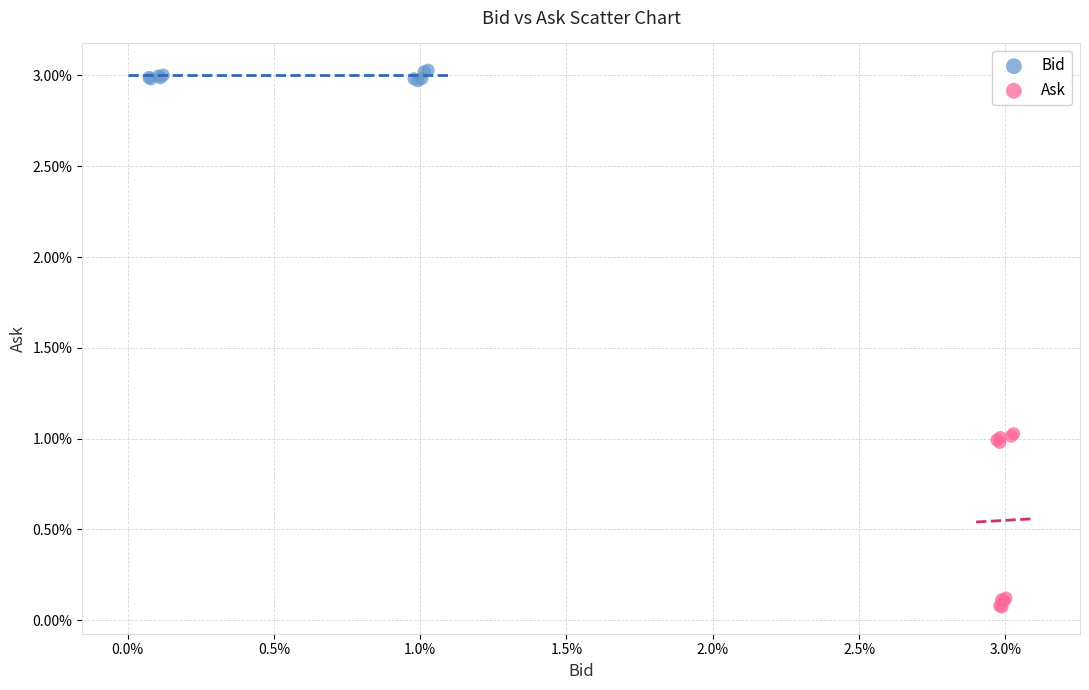

What are all the series names shown in the legend?

Bid, Ask